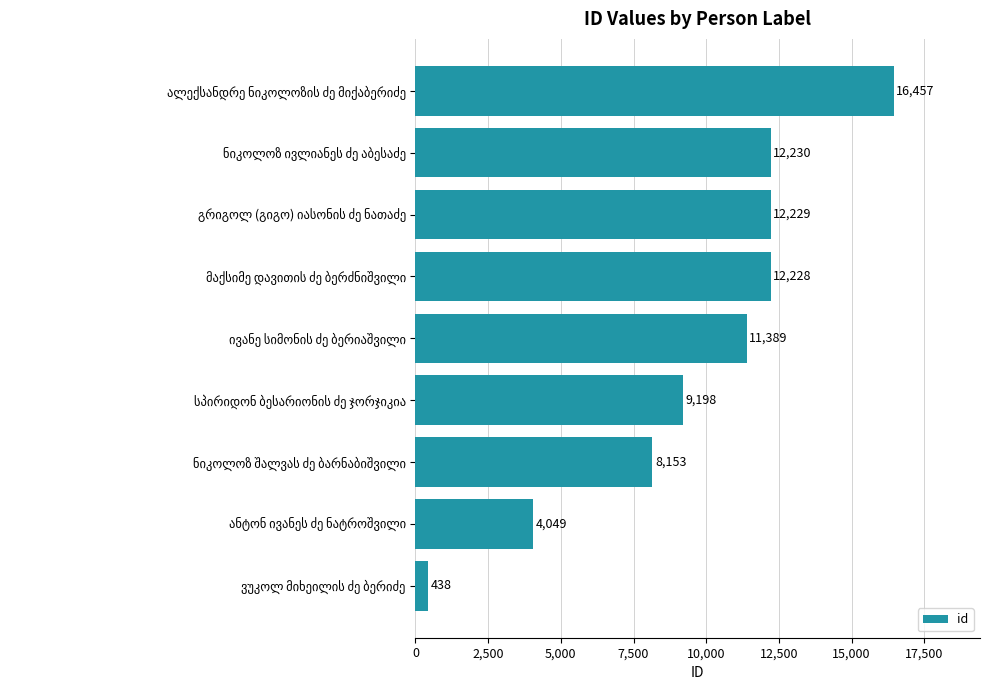

What is the difference between the maximum and minimum values?

16019